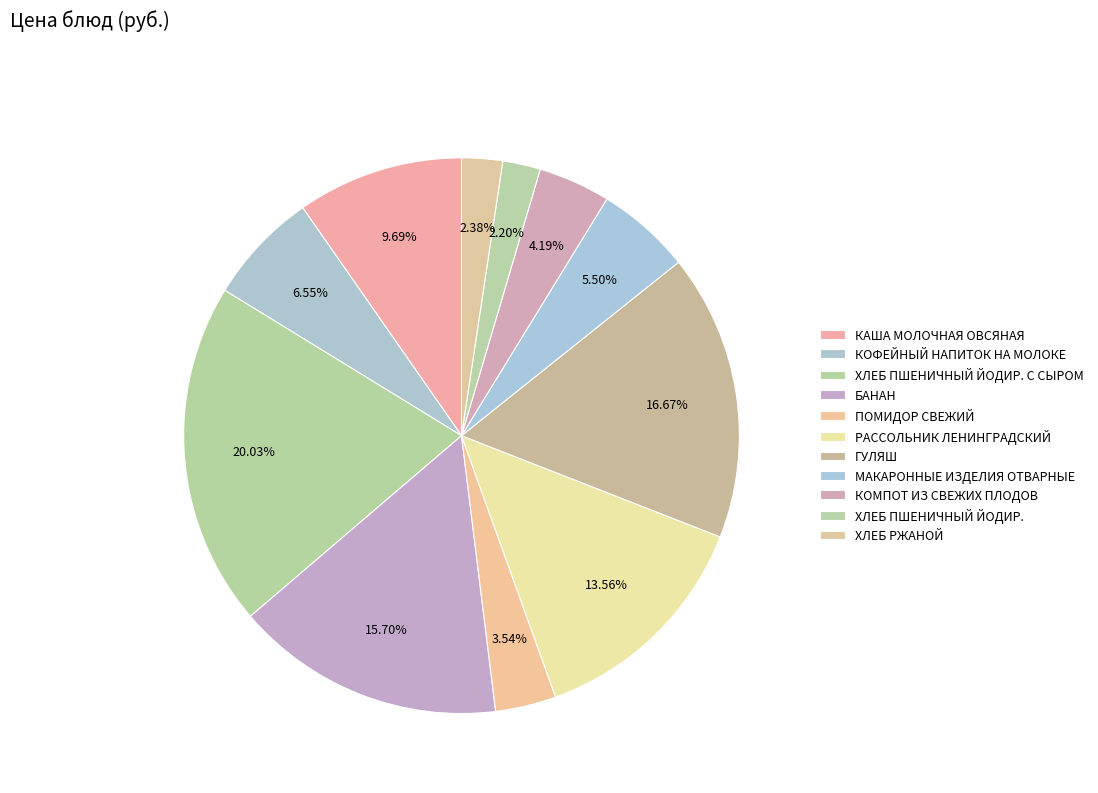

Count the number of slices in the pie.

11